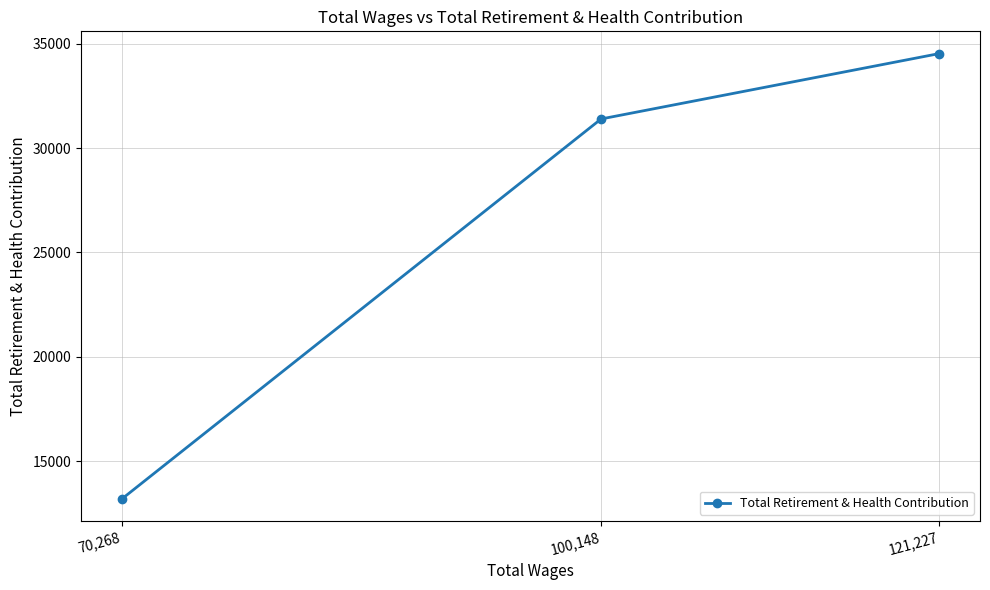

What is the label of the 1st point from the left?

70,268